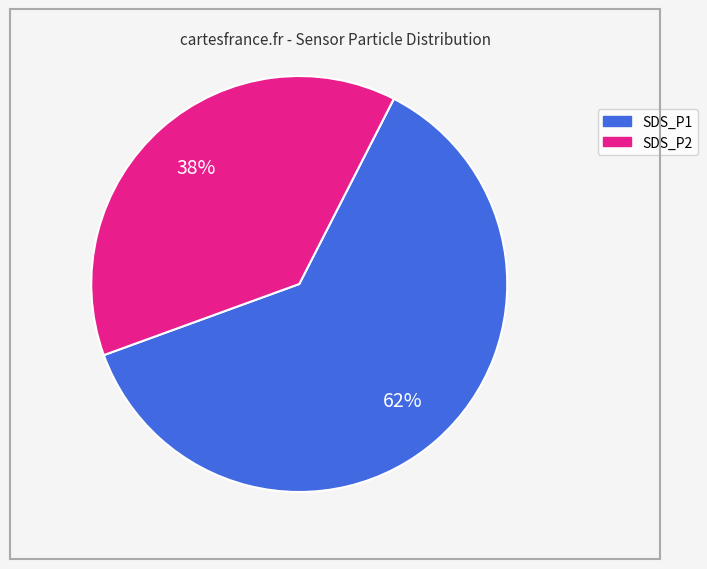

Do SDS_P1 and SDS_P2 together represent more than half of the pie?

Yes